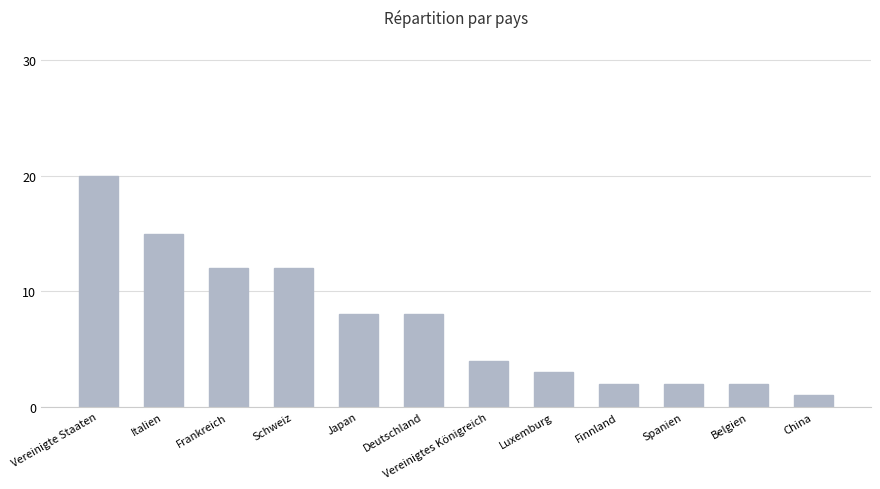

Read the value at Vereinigtes Königreich, to the nearest 5.

5